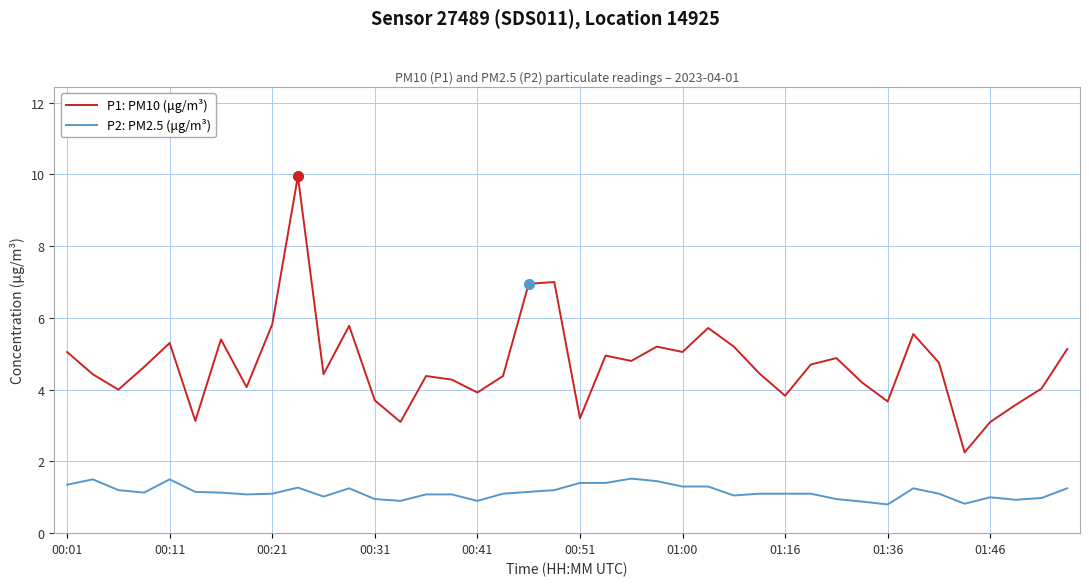

How many series are shown in this chart?

2